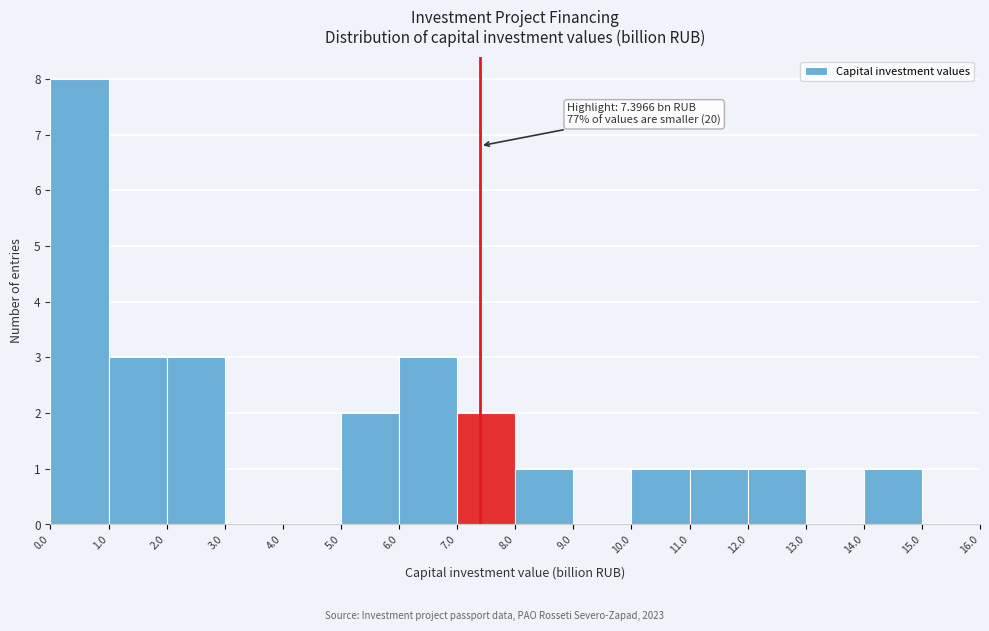

Which range on the x-axis has the tallest bar?

0.0 to 1.0